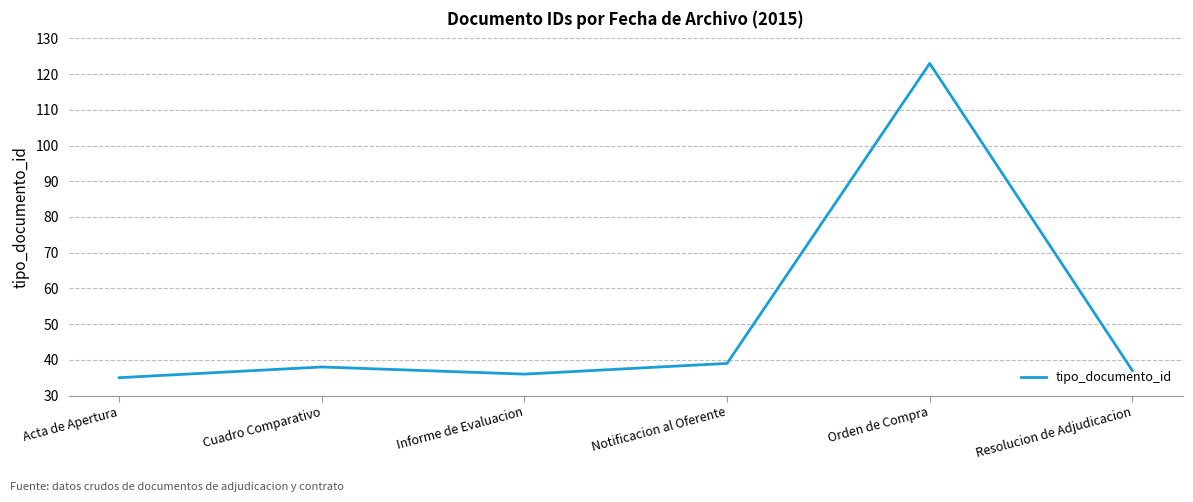

List the labels in order of value, largest first.

Orden de Compra, Notificacion al Oferente, Cuadro Comparativo, Resolucion de Adjudicacion, Informe de Evaluacion, Acta de Apertura